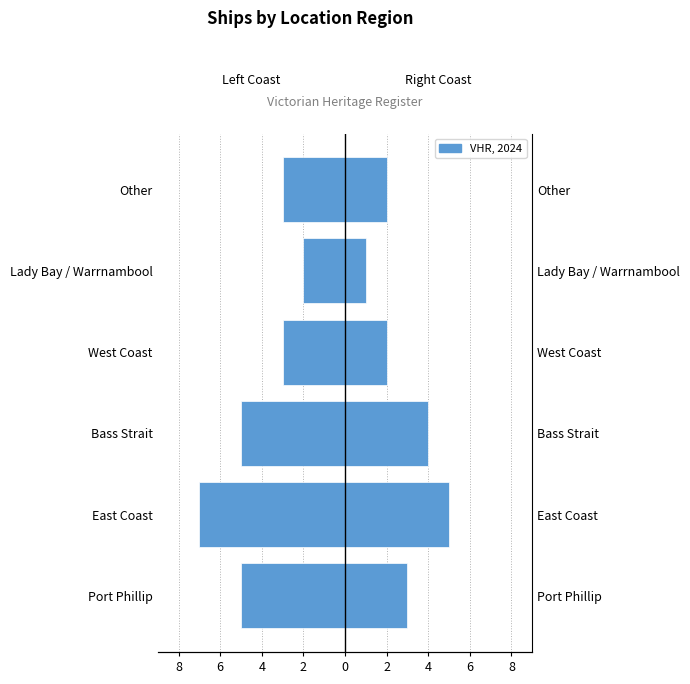

What is the difference between the highest and lowest values at Lady Bay / Warrnambool?

3